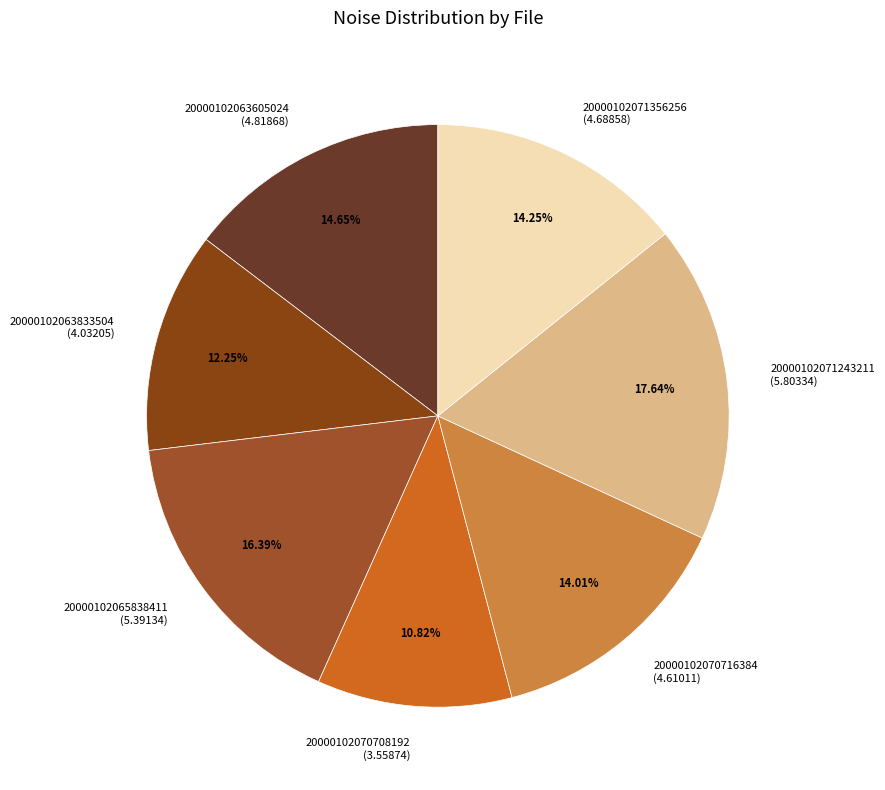

The 20000102070708192 slice represents 11% of the pie. True or false?

True